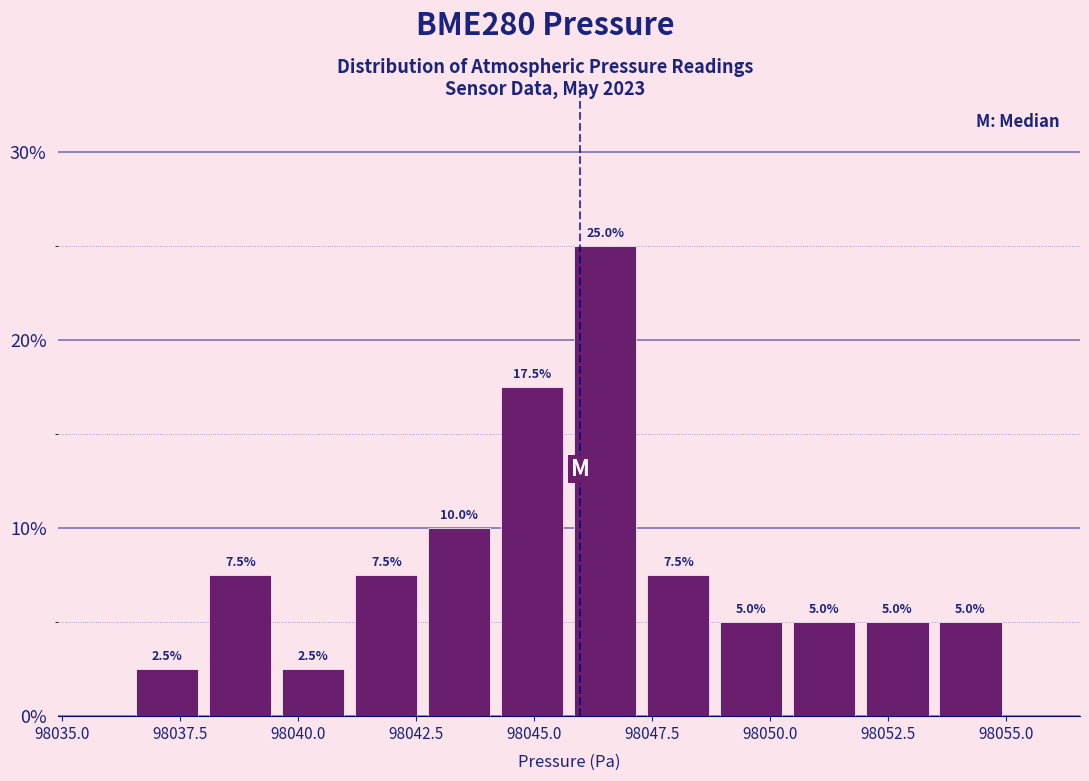

Read against the x-axis, roughly where is the centre of the tallest bar?

98046.5